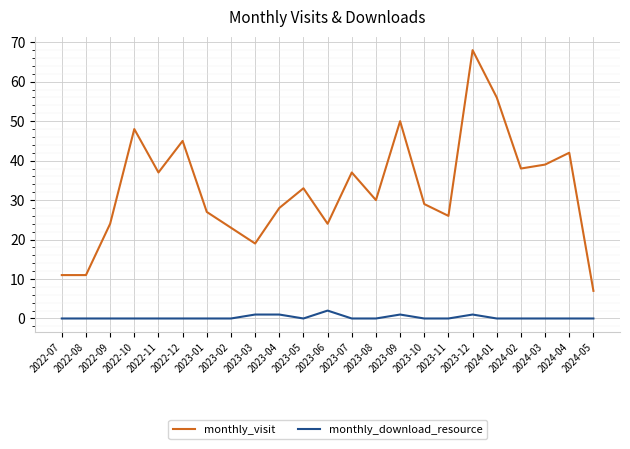

True or false: monthly_download_resource has more than 0 interior local peaks.

True